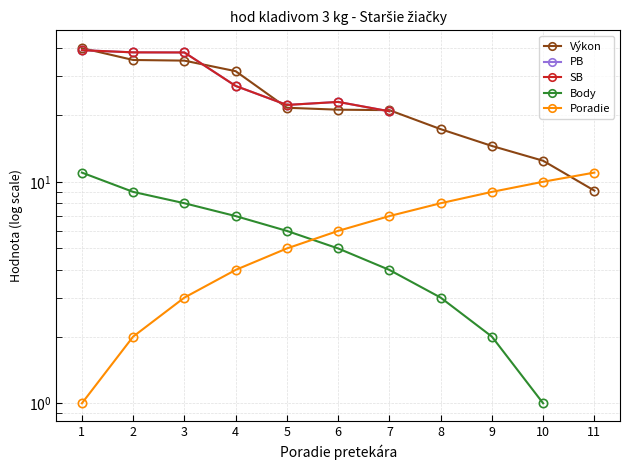

At 2, list the series in order from largest to smallest.

PB, SB, Výkon, Body, Poradie